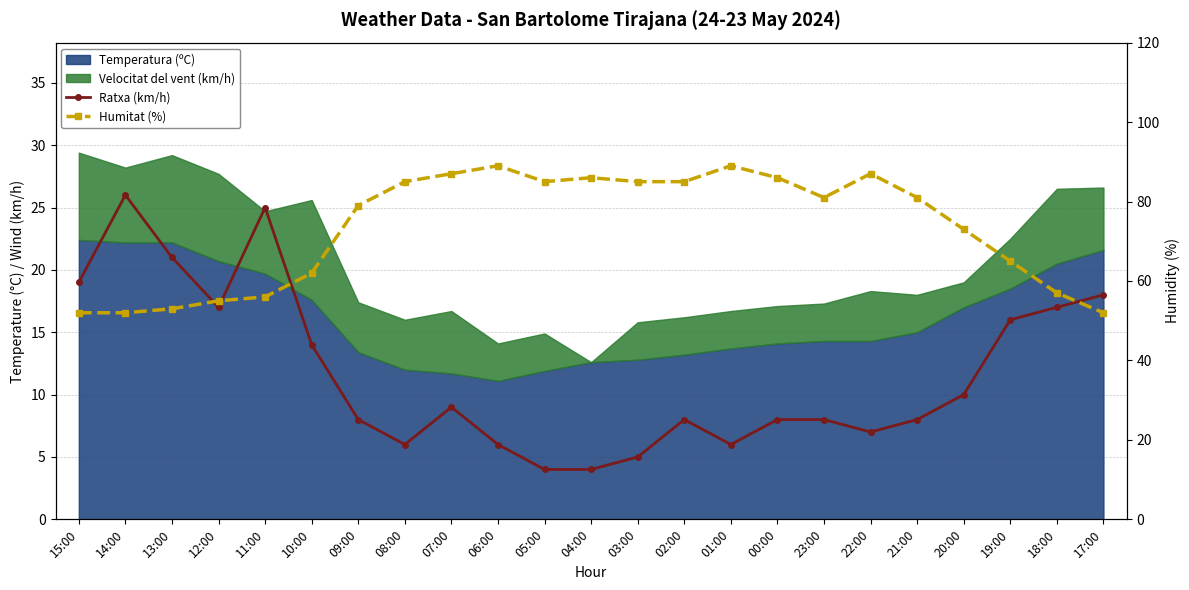

True or false: Humitat (%) has a value of 153 at 04:00.

False